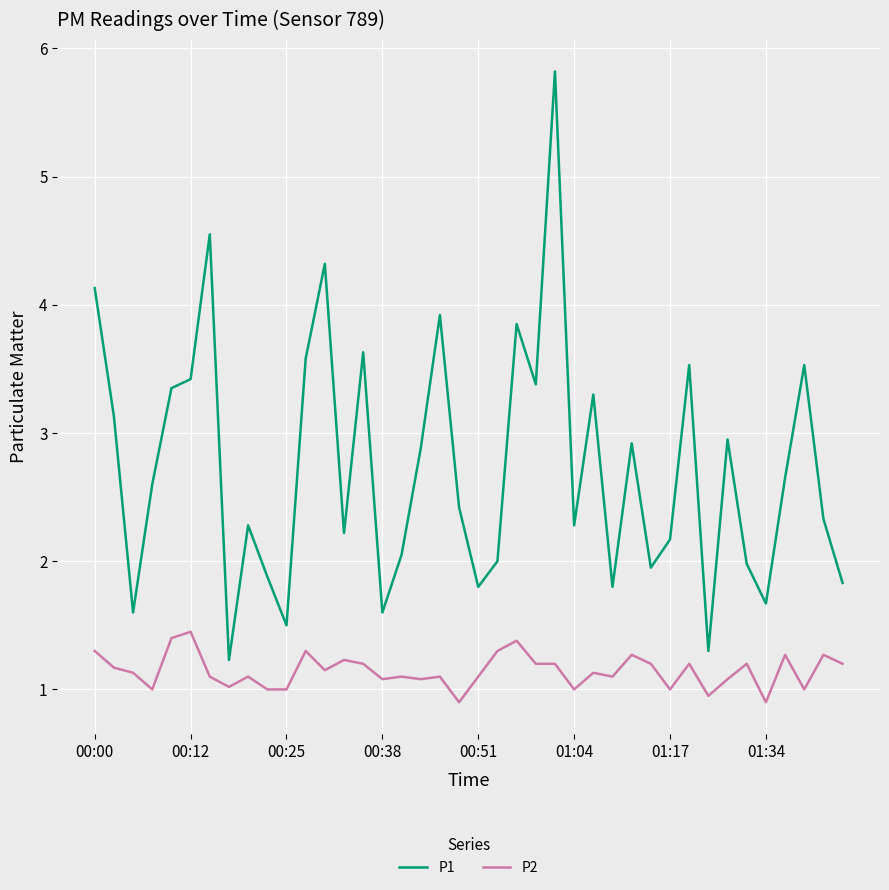

Which series has the largest range (max minus min)?

P1